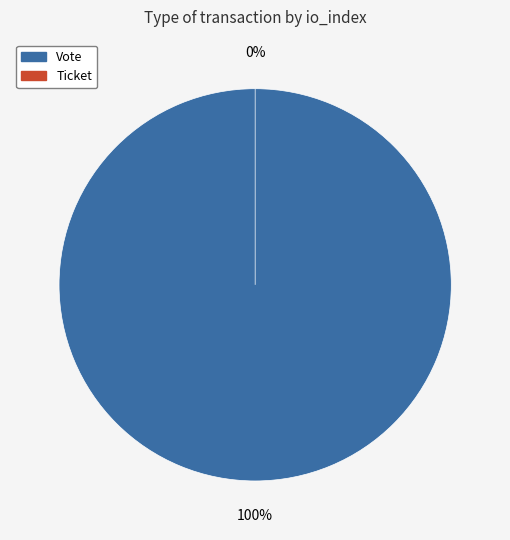

To the nearest percent, what portion does Vote (io_index=1) represent?

100%